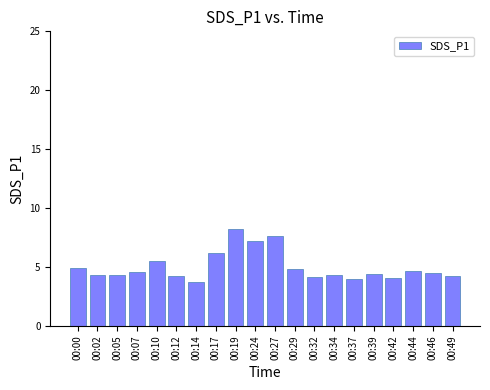

Is it true that the value at 00:17 is 6.2?

True